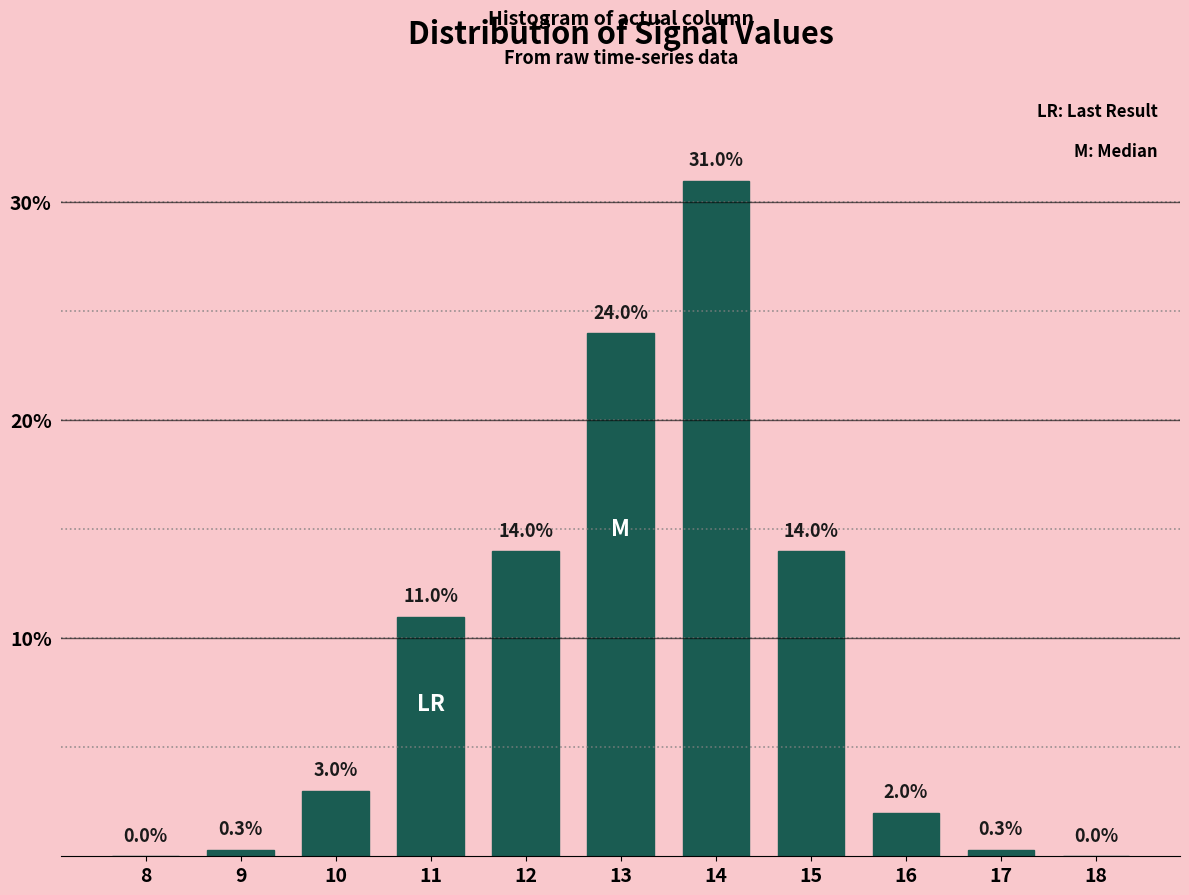

Reading left to right, list all the values displayed in this chart.

8=0.0	9=0.3	10=3.0	11=11.0	12=14.0	13=24.0	14=31.0	15=14.0	16=2.0	17=0.3	18=0.0